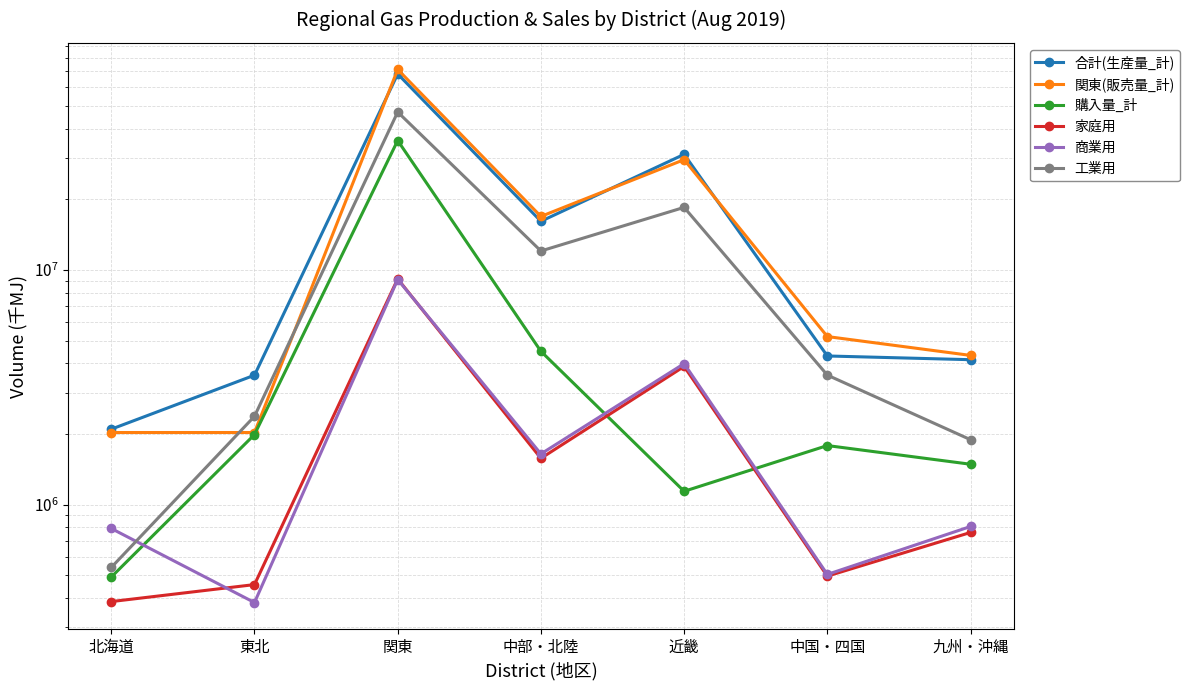

At which category is the sum across all series the highest?

関東